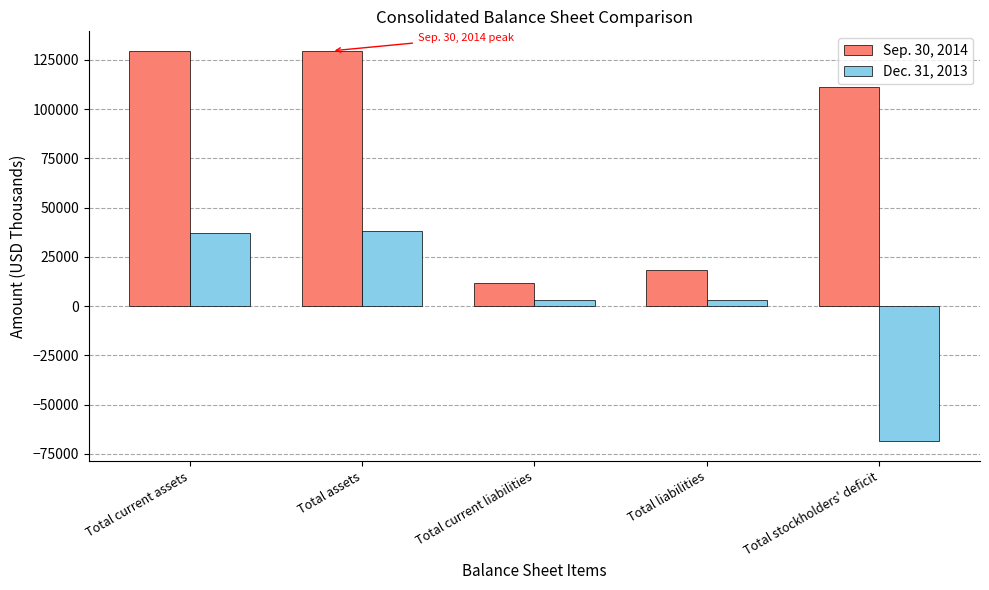

How many data points in Sep. 30, 2014 are less than 111196?

2